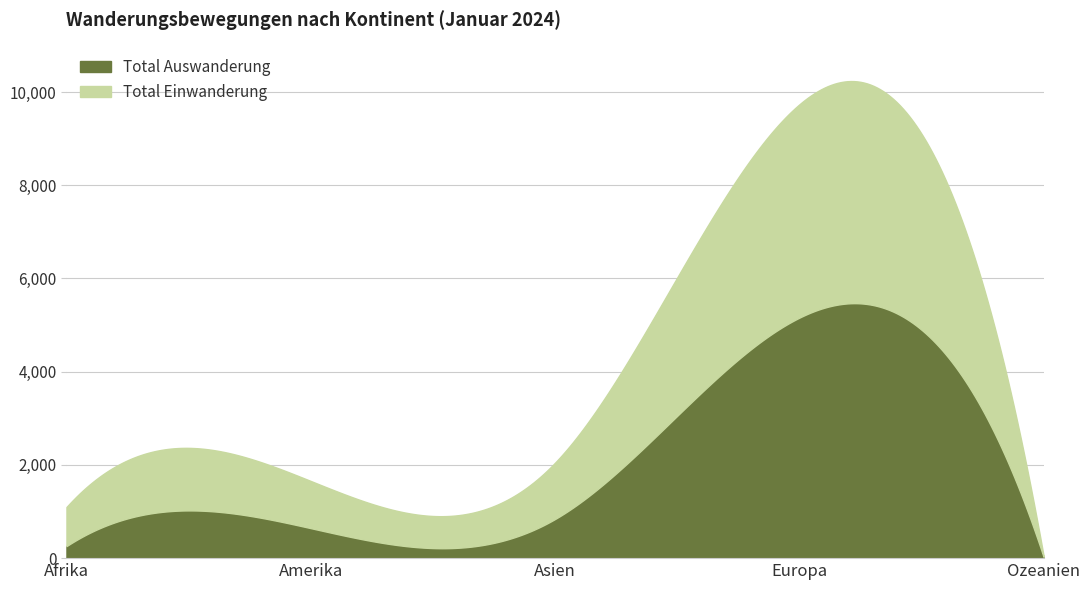

Where does the Total Auswanderung series first go above 644?

Asien